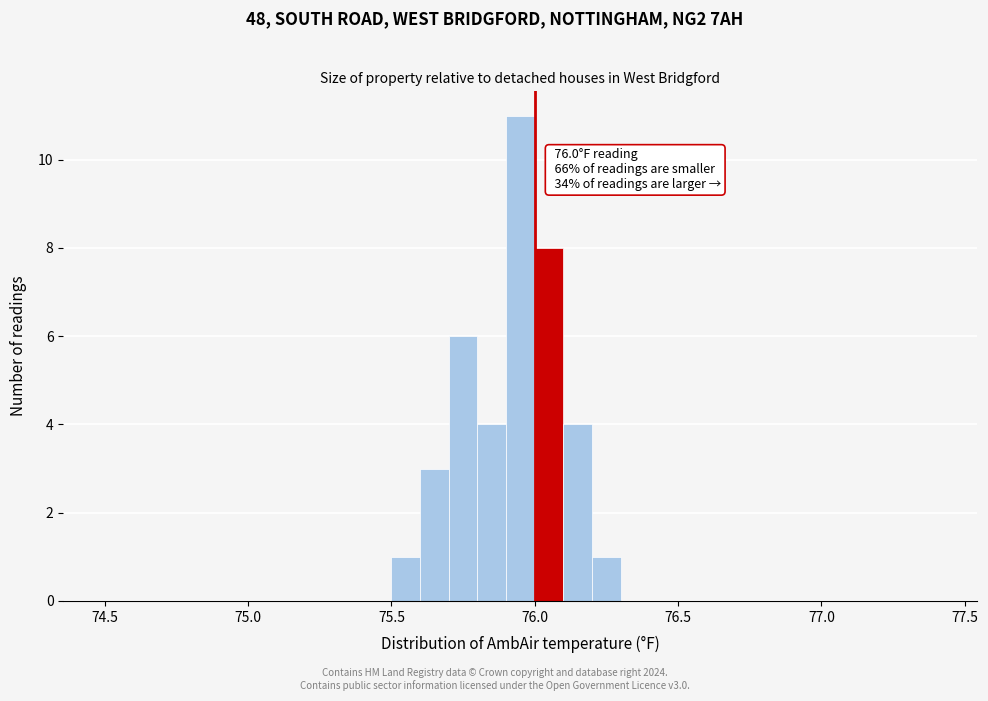

Around what value on the x-axis is the tallest bar? Give the approximate position of its centre, as read against the axis.

75.95